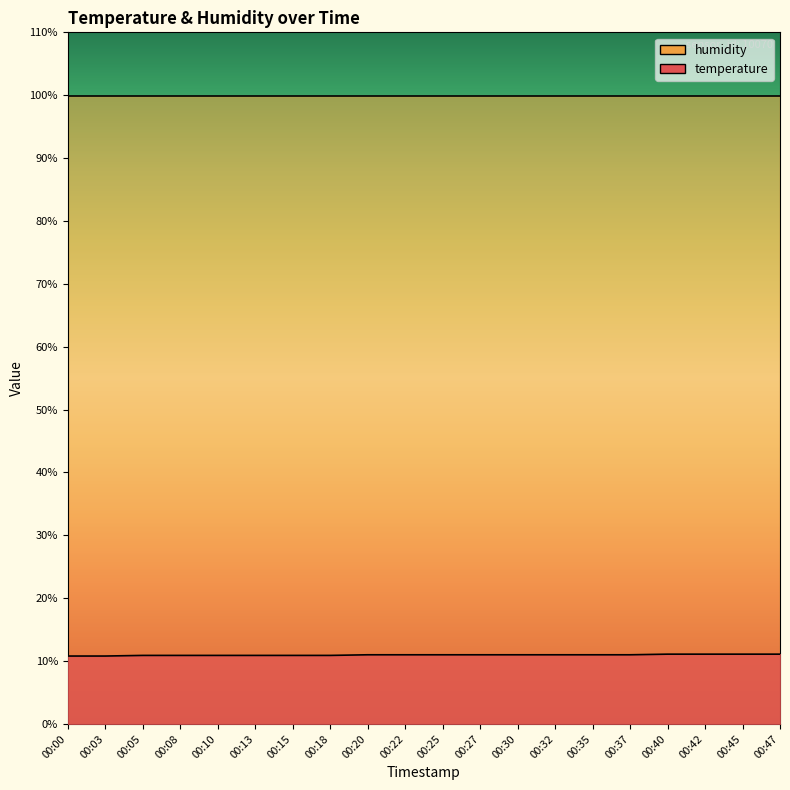

What is the sum of the values at 00:30 and 00:03?

21.8